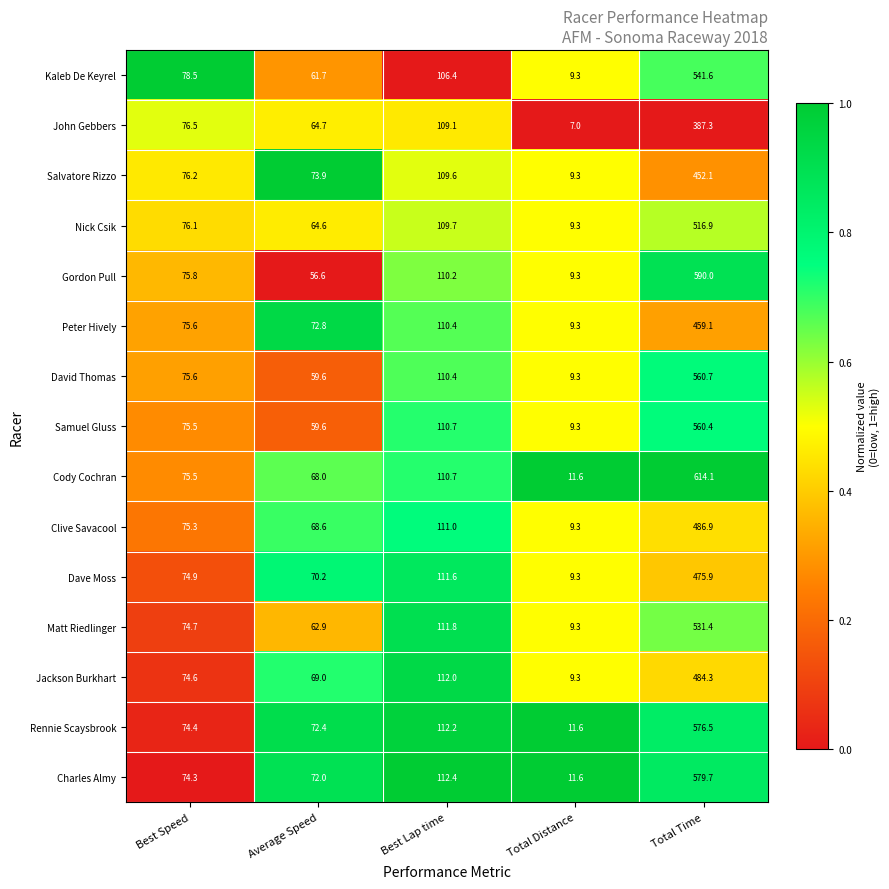

Which series has the largest range (max minus min)?

Cody Cochran